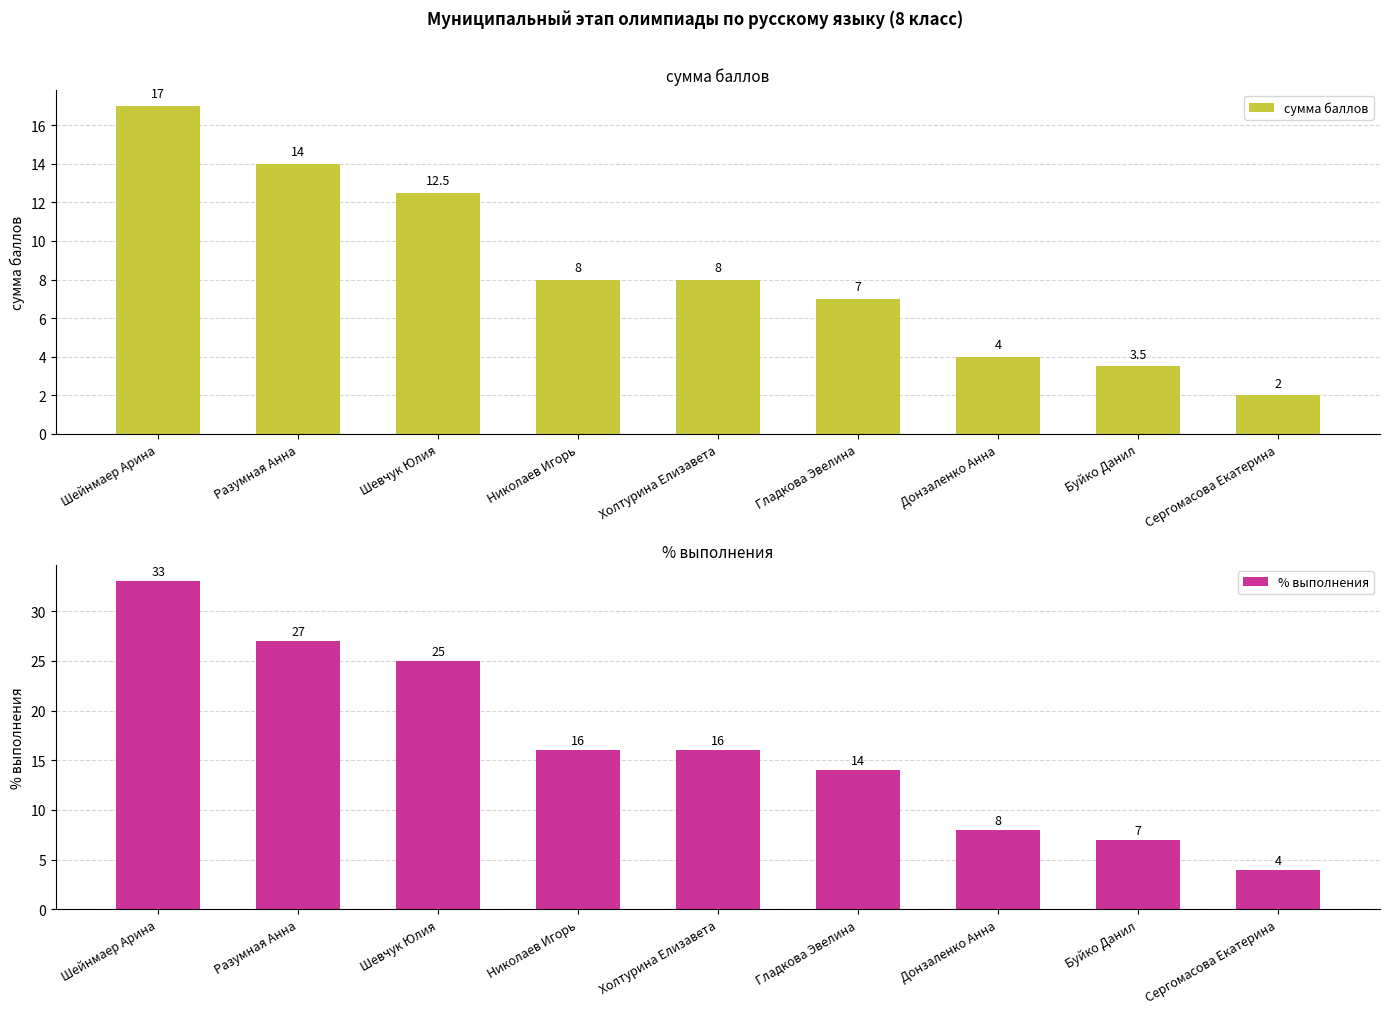

What is the label of the 9th bar from the right?

Шейнмаер Арина